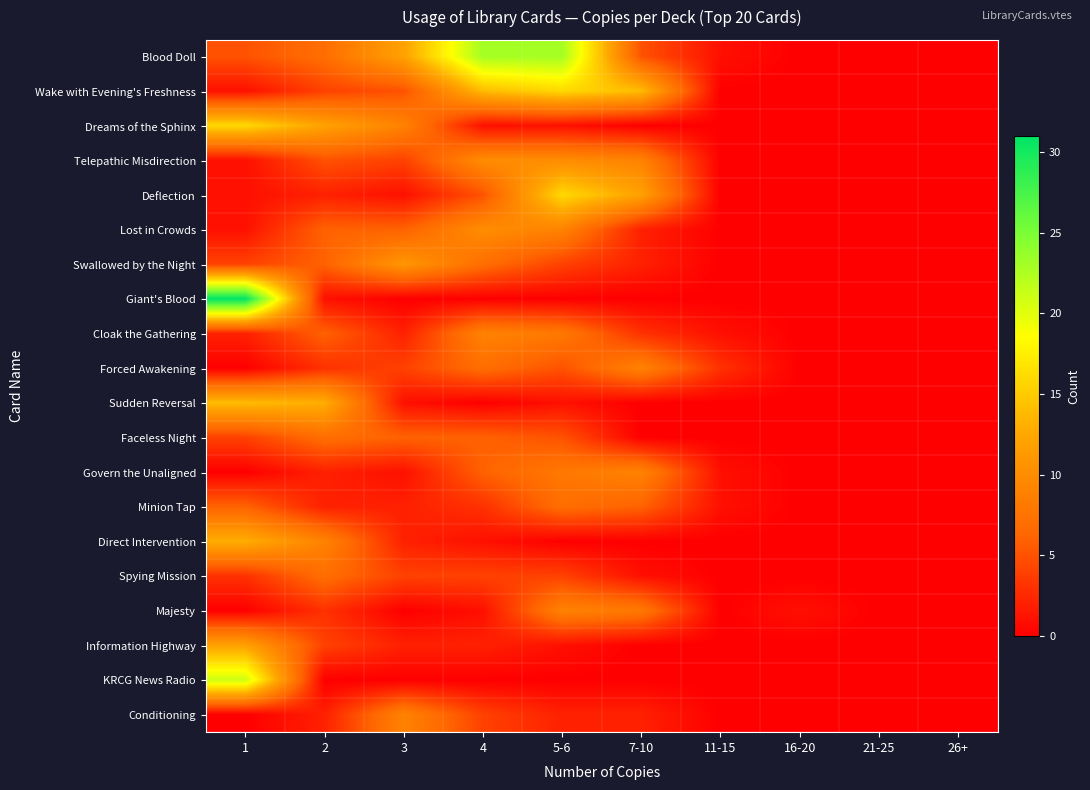

At which category is the sum across all series the highest?

1